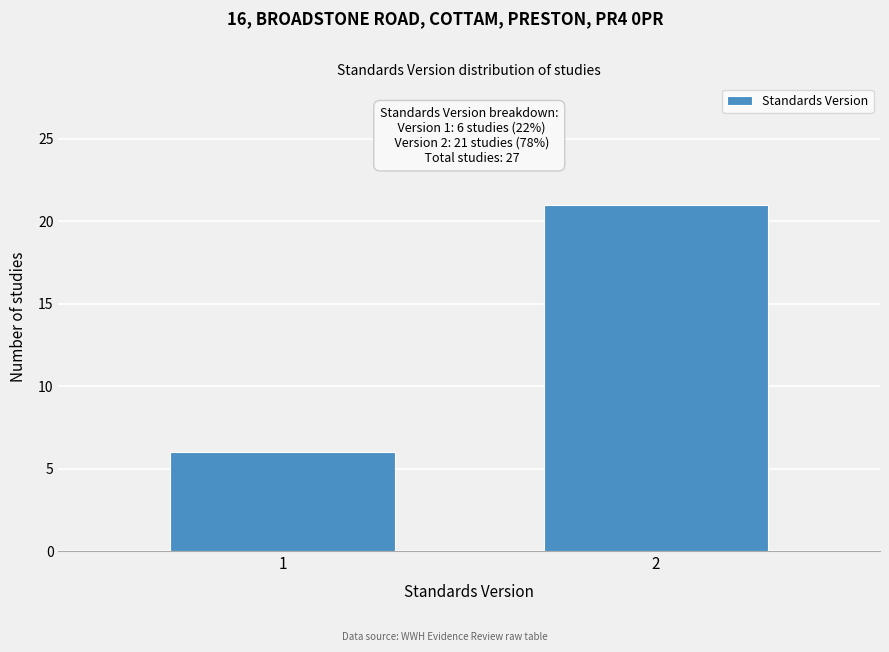

Reading left to right, extract all data points from this chart.

1=6	2=21